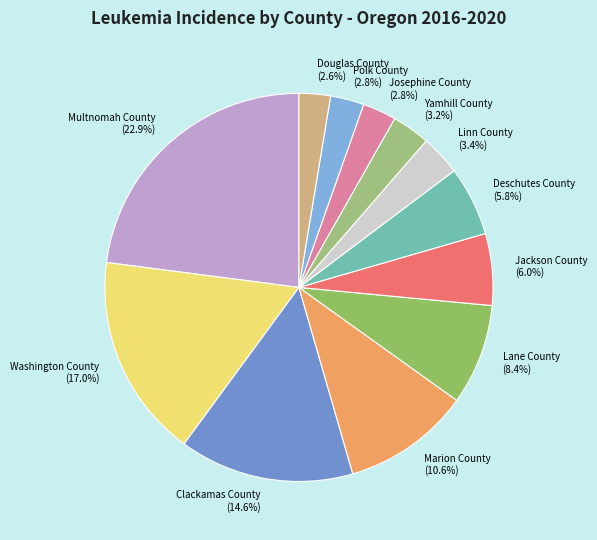

Which has a higher value, Yamhill County or Jackson County?

Jackson County